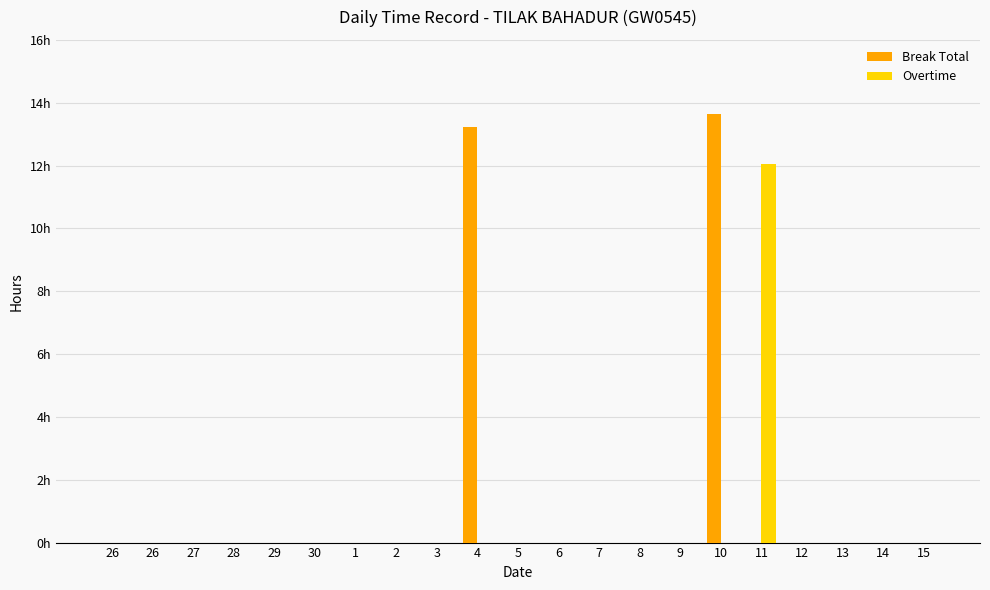

What are all the series names shown in the legend?

Break Total, Overtime